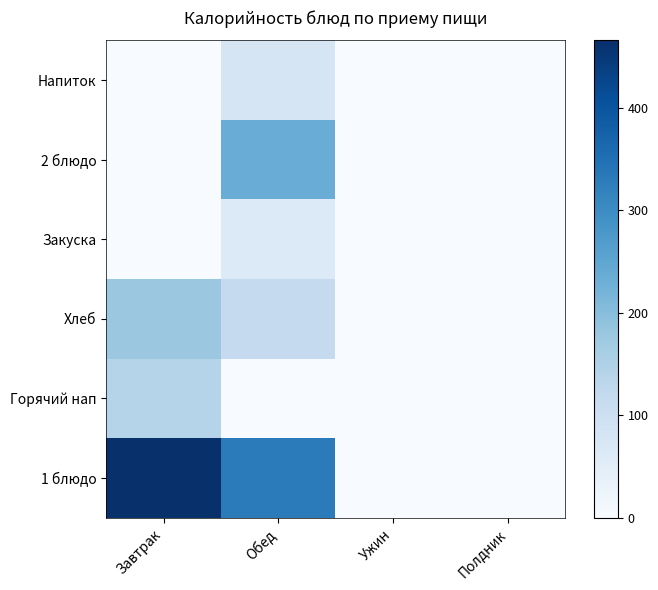

How many categories are shown in the chart?

4